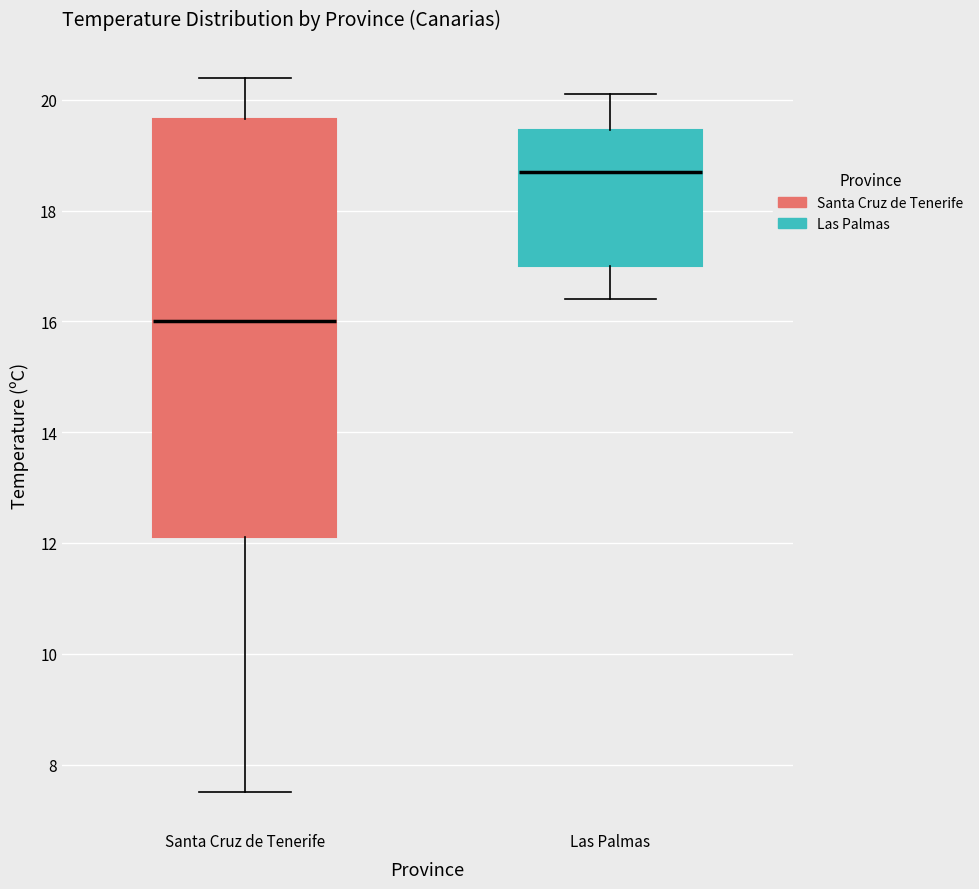

Which box has the highest median line?

Las Palmas